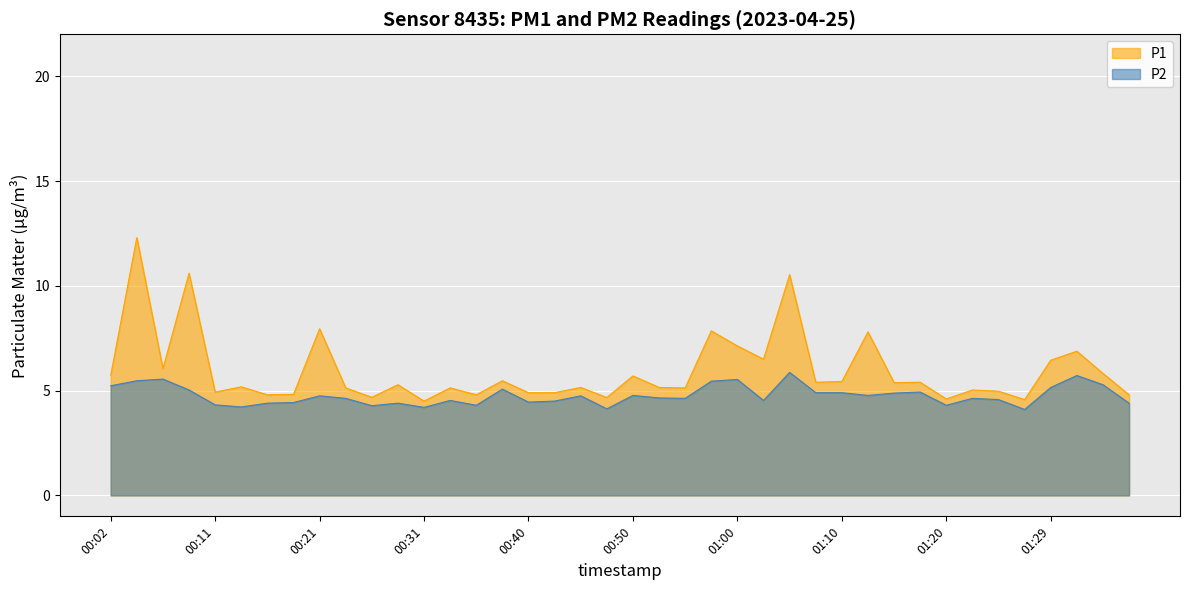

Reading left to right, list all the values displayed in this chart.

P1: 00:02=5.7	00:04=12.3	00:06=6.0	00:09=10.6	00:11=4.9	00:14=5.2	00:16=4.8	00:19=4.8	00:21=8.0	00:23=5.1	00:26=4.7	00:28=5.3	00:31=4.5	00:33=5.1	00:36=4.8	00:38=5.5	00:40=4.9	00:43=4.9	00:45=5.2	00:48=4.7	00:50=5.7	00:53=5.2	00:55=5.1	00:58=7.8	01:00=7.1	01:03=6.5	01:05=10.5	01:08=5.4	01:10=5.4	01:12=7.8	01:15=5.4	01:17=5.4	01:20=4.6	01:22=5.0	01:25=5.0	01:27=4.6	01:29=6.5	01:32=6.9	01:34=5.8	01:37=4.8
P2: 00:02=5.2	00:04=5.5	00:06=5.5	00:09=5.0	00:11=4.3	00:14=4.2	00:16=4.4	00:19=4.4	00:21=4.8	00:23=4.6	00:26=4.3	00:28=4.4	00:31=4.2	00:33=4.5	00:36=4.3	00:38=5.1	00:40=4.5	00:43=4.5	00:45=4.8	00:48=4.1	00:50=4.8	00:53=4.7	00:55=4.6	00:58=5.5	01:00=5.5	01:03=4.5	01:05=5.9	01:08=4.9	01:10=4.9	01:12=4.8	01:15=4.9	01:17=4.9	01:20=4.3	01:22=4.6	01:25=4.6	01:27=4.1	01:29=5.2	01:32=5.7	01:34=5.3	01:37=4.4